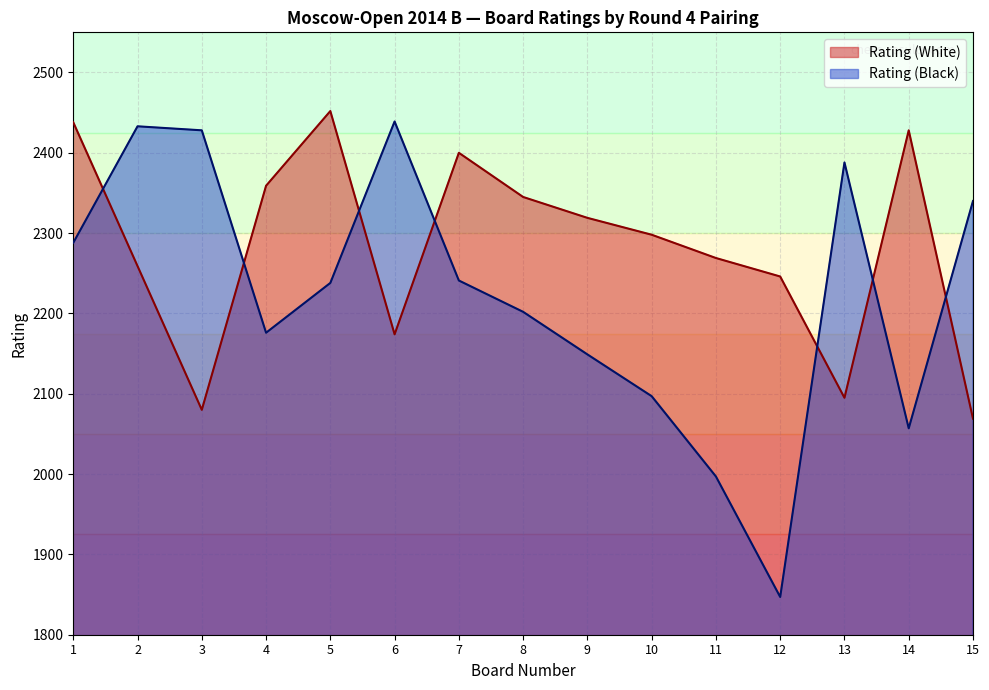

Reading right to left, extract all data points from this chart.

Rating (White): 2069	2428	2095	2246	2269	2298	2319	2345	2400	2174	2452	2359	2080	2259	2438
Rating (Black): 2340	2057	2388	1847	1997	2097	2149	2202	2241	2439	2238	2176	2428	2433	2288